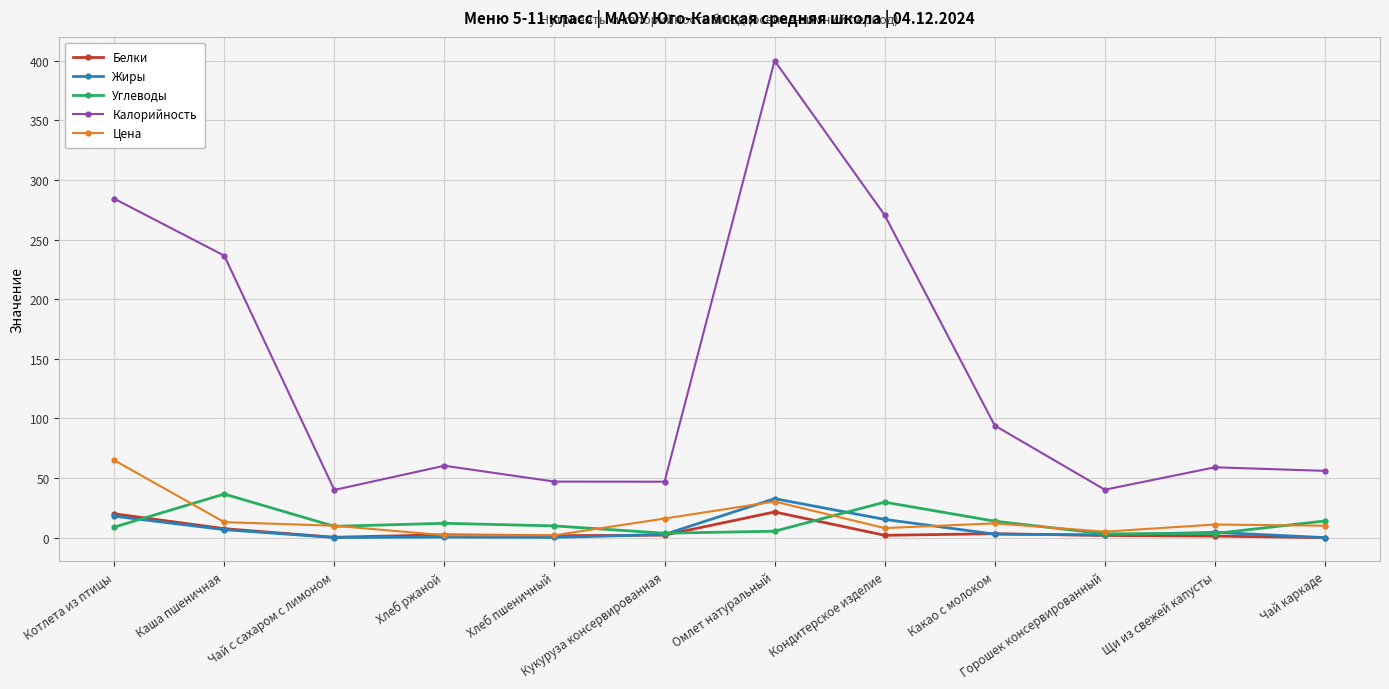

True or false: Углеводы has more than 1 interior local peaks.

True